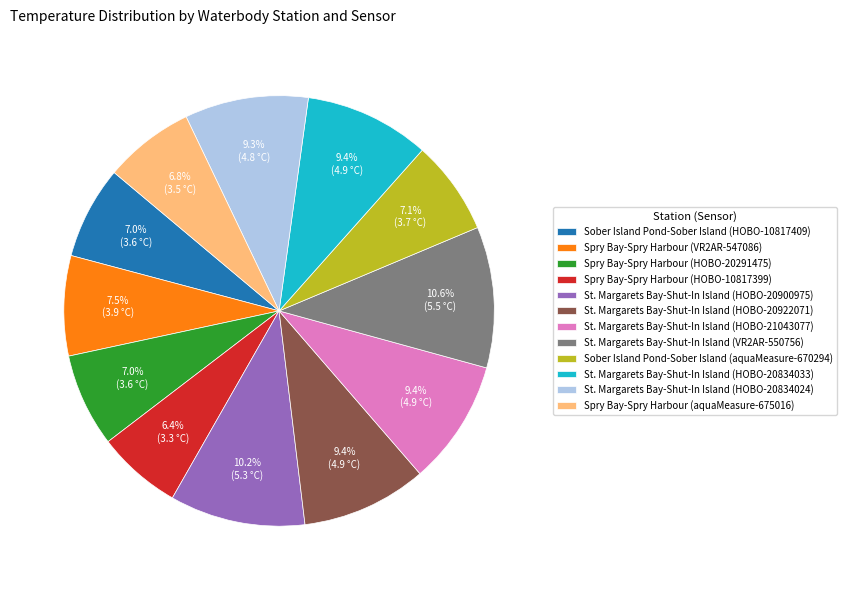

To the nearest percent, what is the average slice percentage?

8%